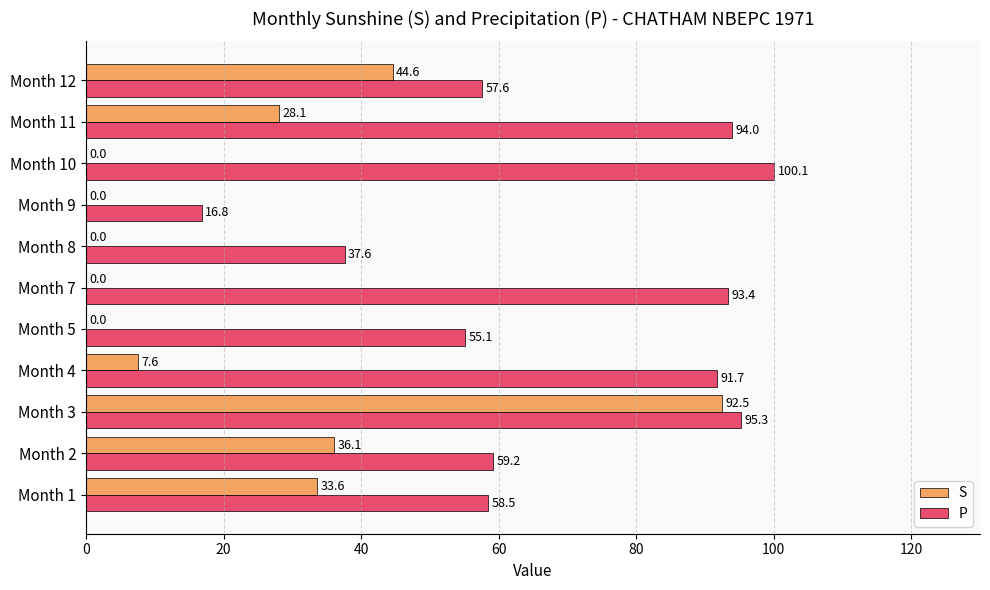

Which category has the highest value in the S series?

Month 3